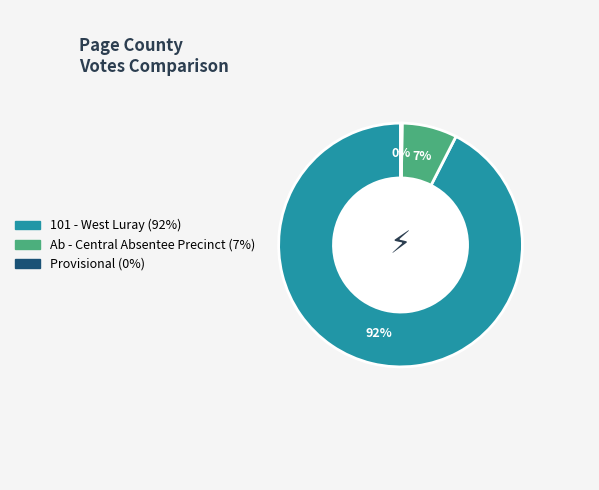

To the nearest percent, what portion does Ab - Central Absentee Precinct represent?

7%